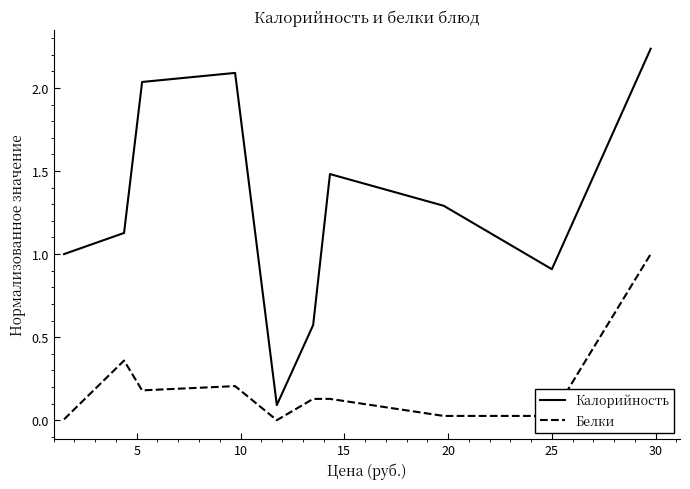

What is the highest value of the Белки series?

1.0